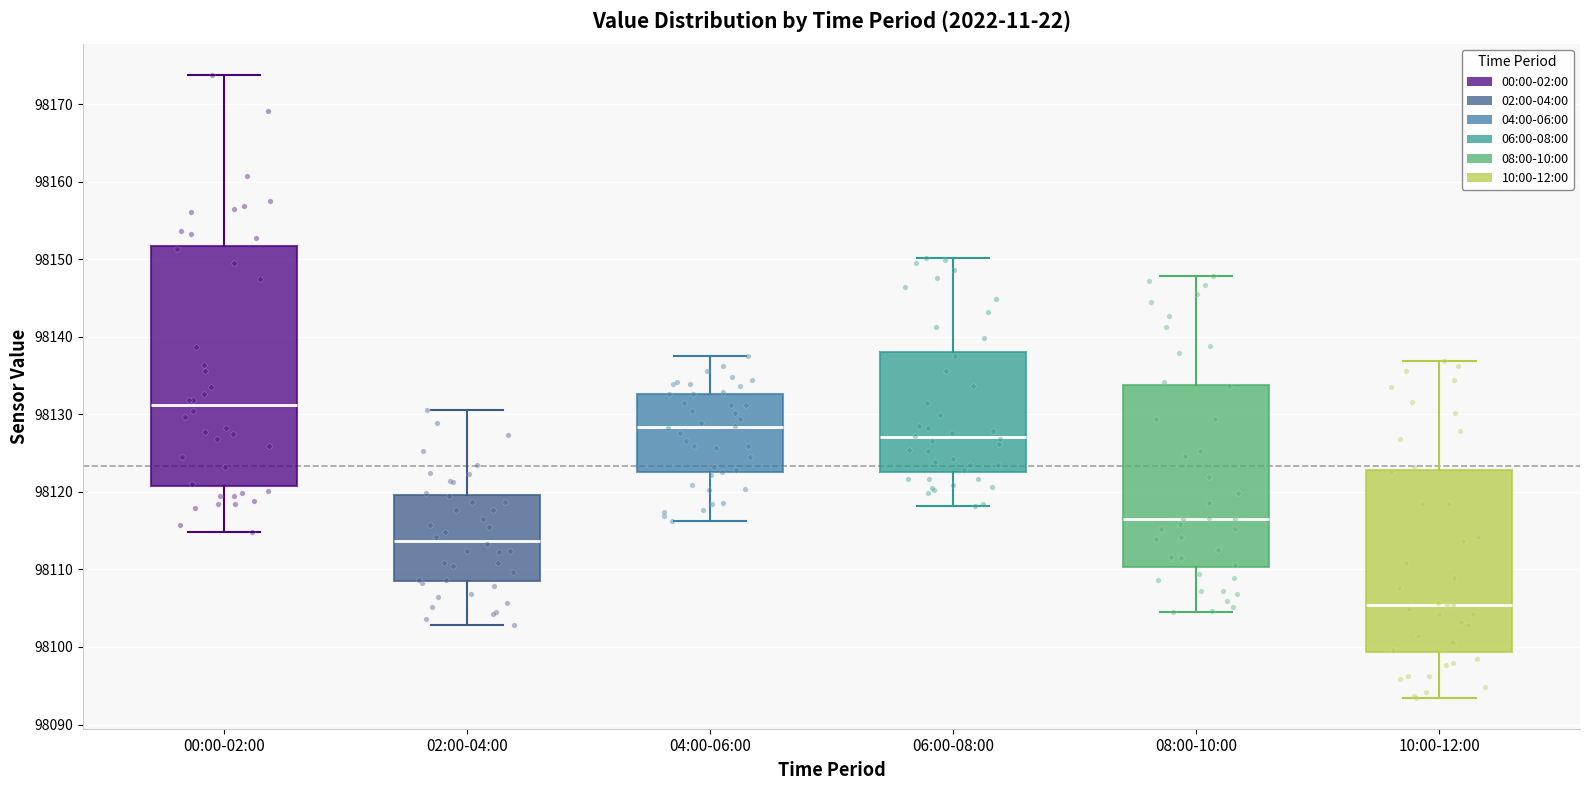

Where does the median line of the box for 02:00-04:00 sit on the y-axis? The values are not printed on the chart, so give them approximately, as read against the axis.

98114